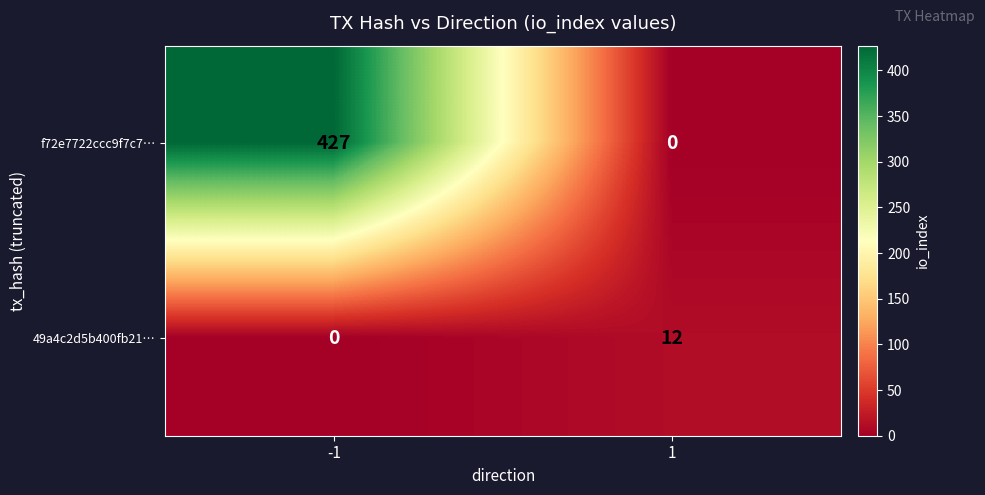

Between -1 and 1, which series saw the biggest shift?

f72e7722ccc9f7c7…